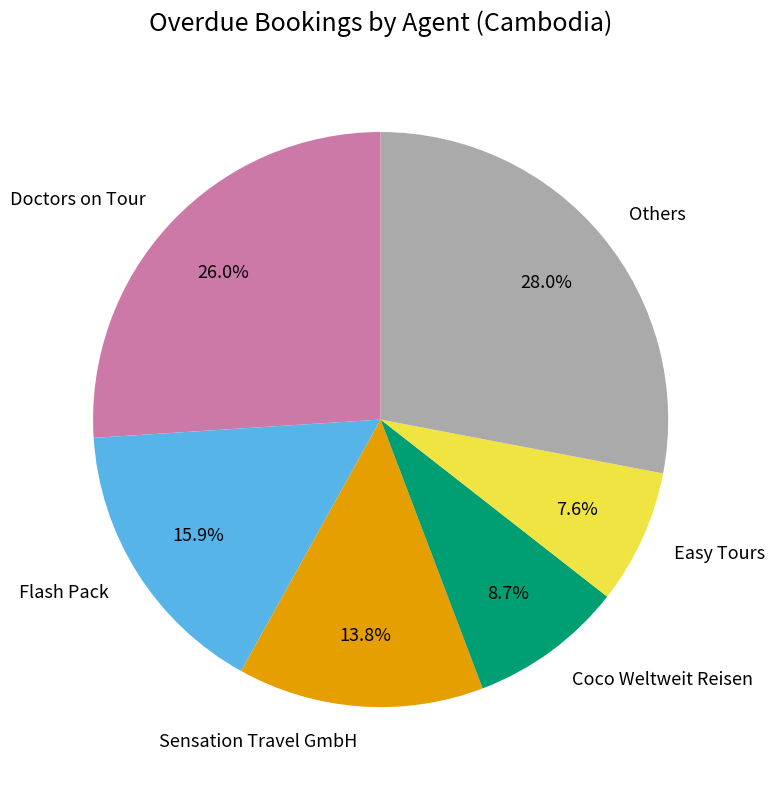

Which has a higher value, Doctors on Tour or Easy Tours?

Doctors on Tour